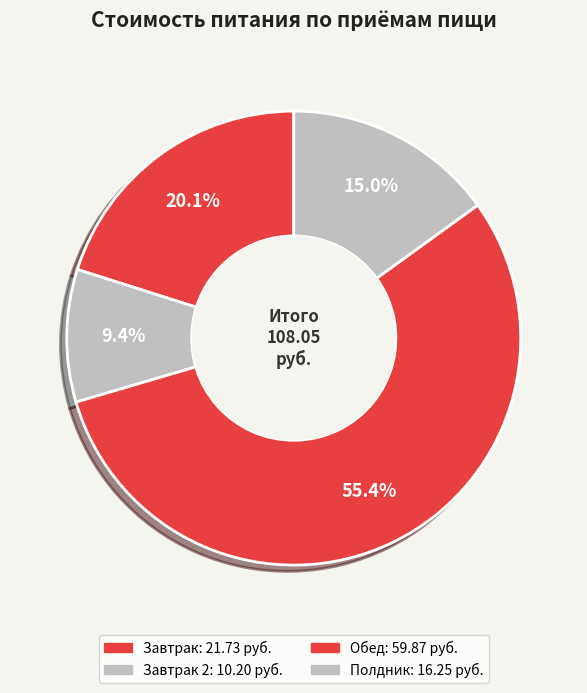

How many segments does this pie chart have?

4